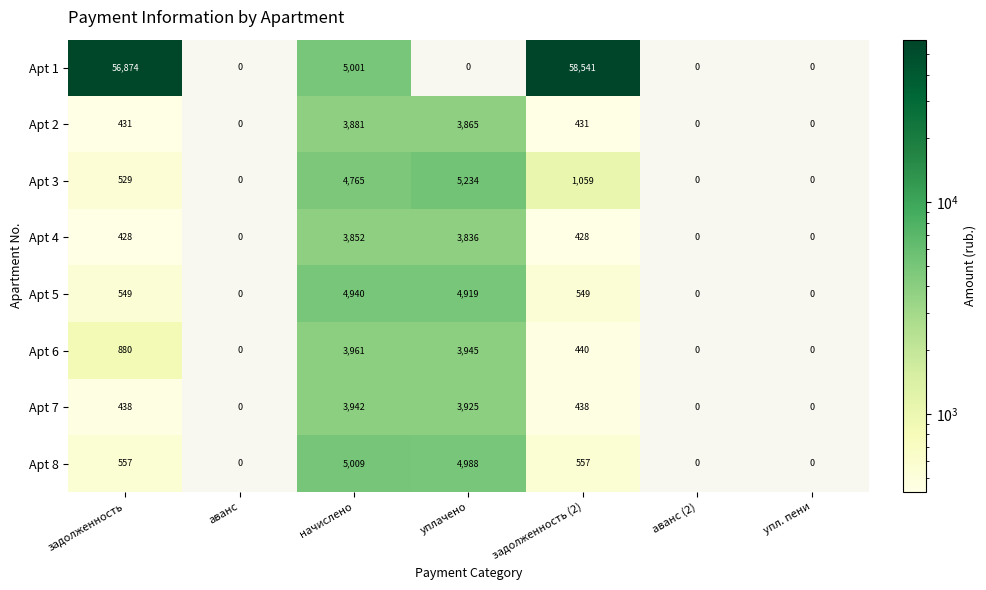

At which category is the sum across all series the highest?

задолженность (2)